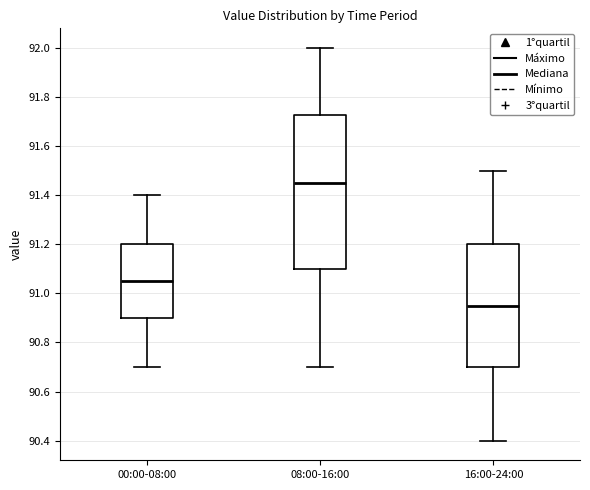

Reading left to right, read every box against the y-axis: the position of its median line, the range the box covers, and the ends of its whiskers. The values are not printed on the chart, so give them approximately, as read against the axis.

00:00-08:00: median 91.06, box 90.90 to 91.20, whiskers 90.70 to 91.40
08:00-16:00: median 91.46, box 91.10 to 91.72, whiskers 90.70 to 92.00
16:00-24:00: median 90.96, box 90.70 to 91.20, whiskers 90.40 to 91.50